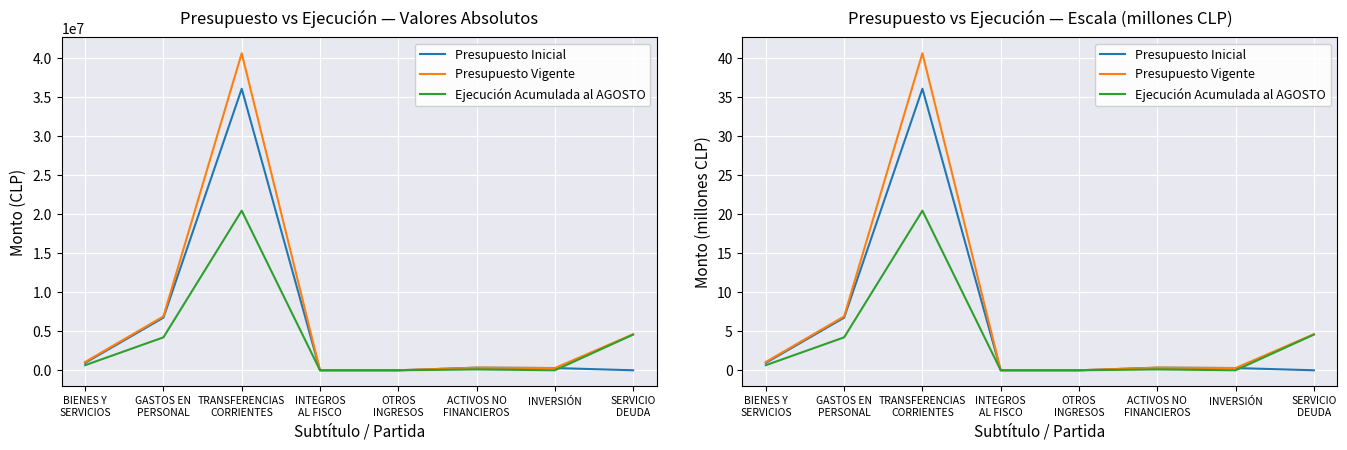

Does the chart display data point markers on the line(s)?

No